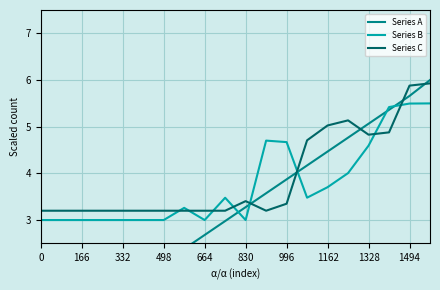

True or false: Series A has more than 0 interior local peaks.

False